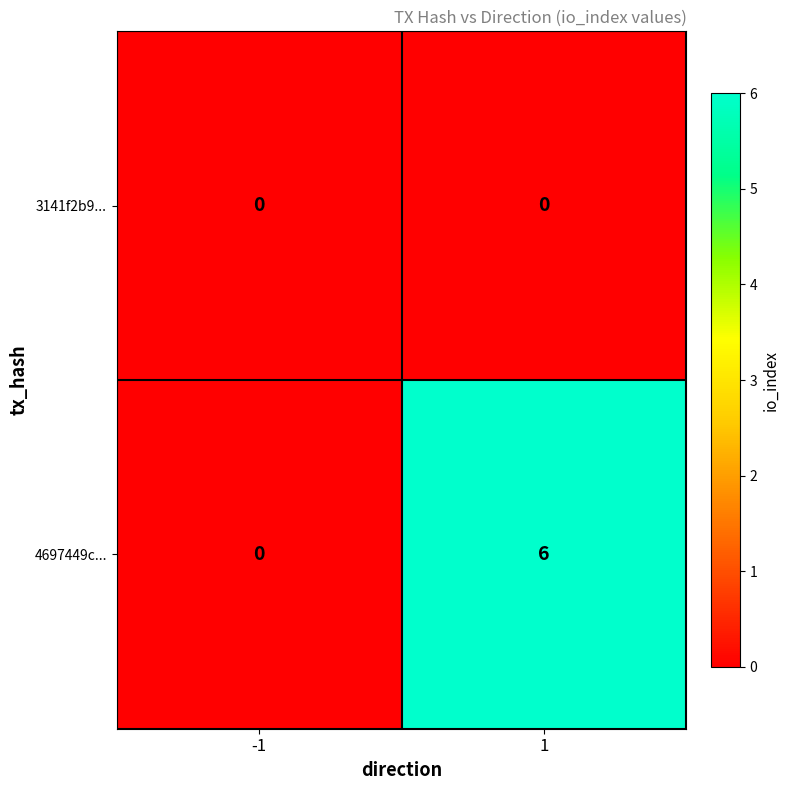

Reading left to right, extract all data points from this chart.

3141f2b9...: -1=0	1=0
4697449c...: -1=0	1=6